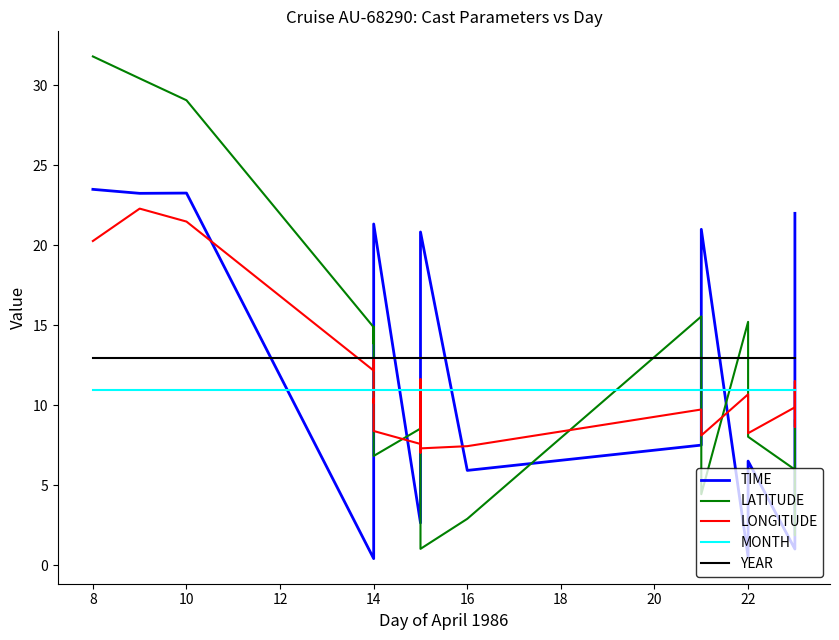

What is the lowest value of the MONTH series?

11.0